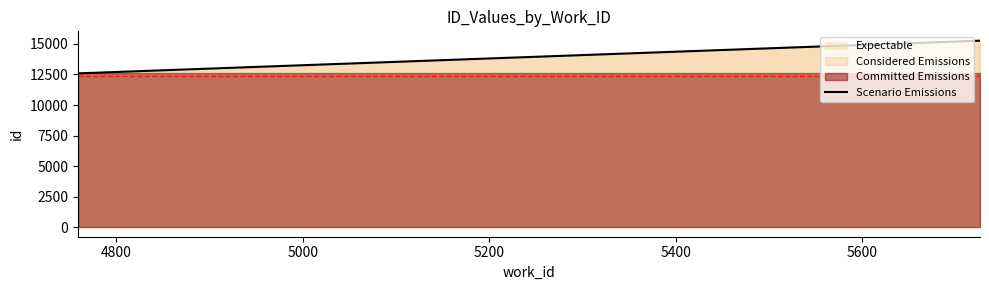

What is the lowest value of the Scenario Emissions series?

12589